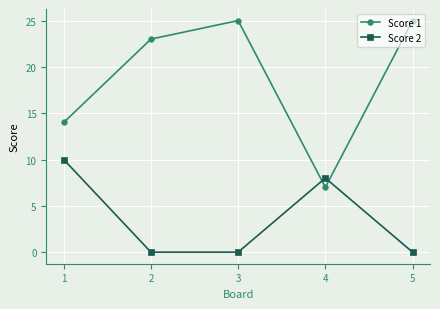

Reading left to right, list all the values displayed in this chart.

Score 1: 14	23	25	7	25
Score 2: 10	0	0	8	0